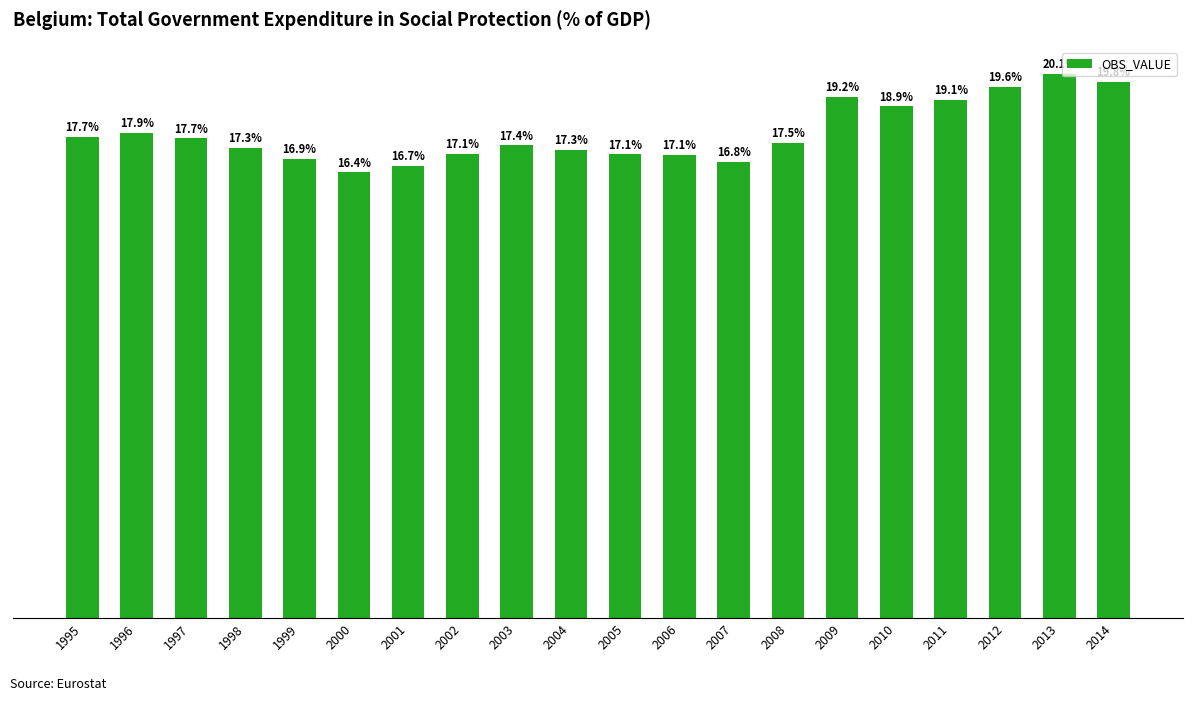

Are the bars horizontal?

No